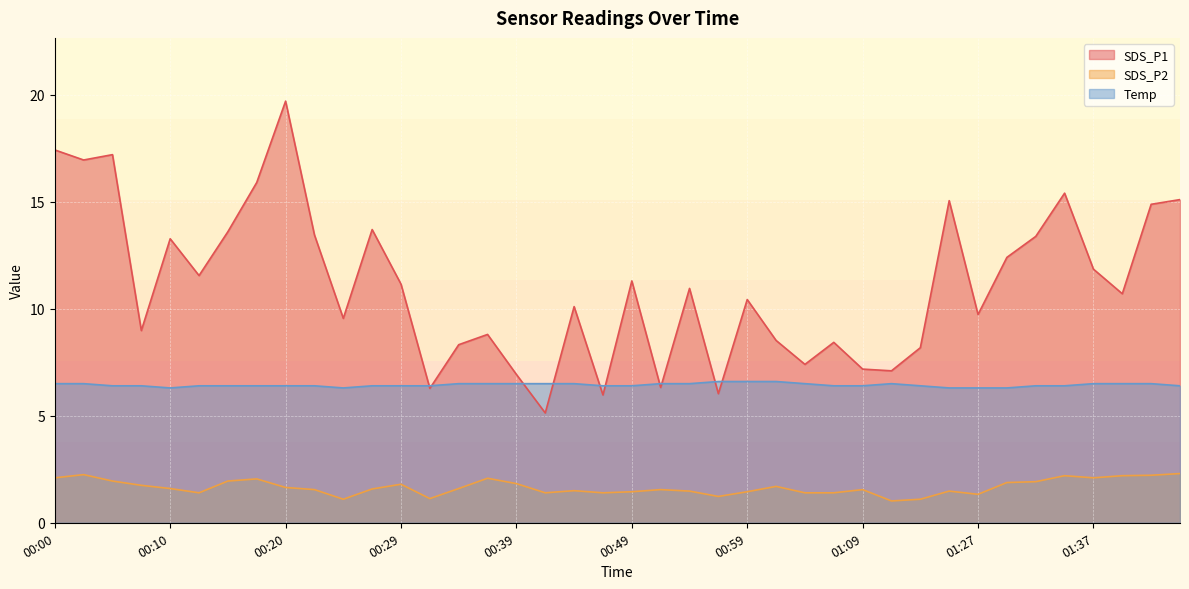

Rank the series by their maximum value, from highest to lowest.

SDS_P1, Temp, SDS_P2